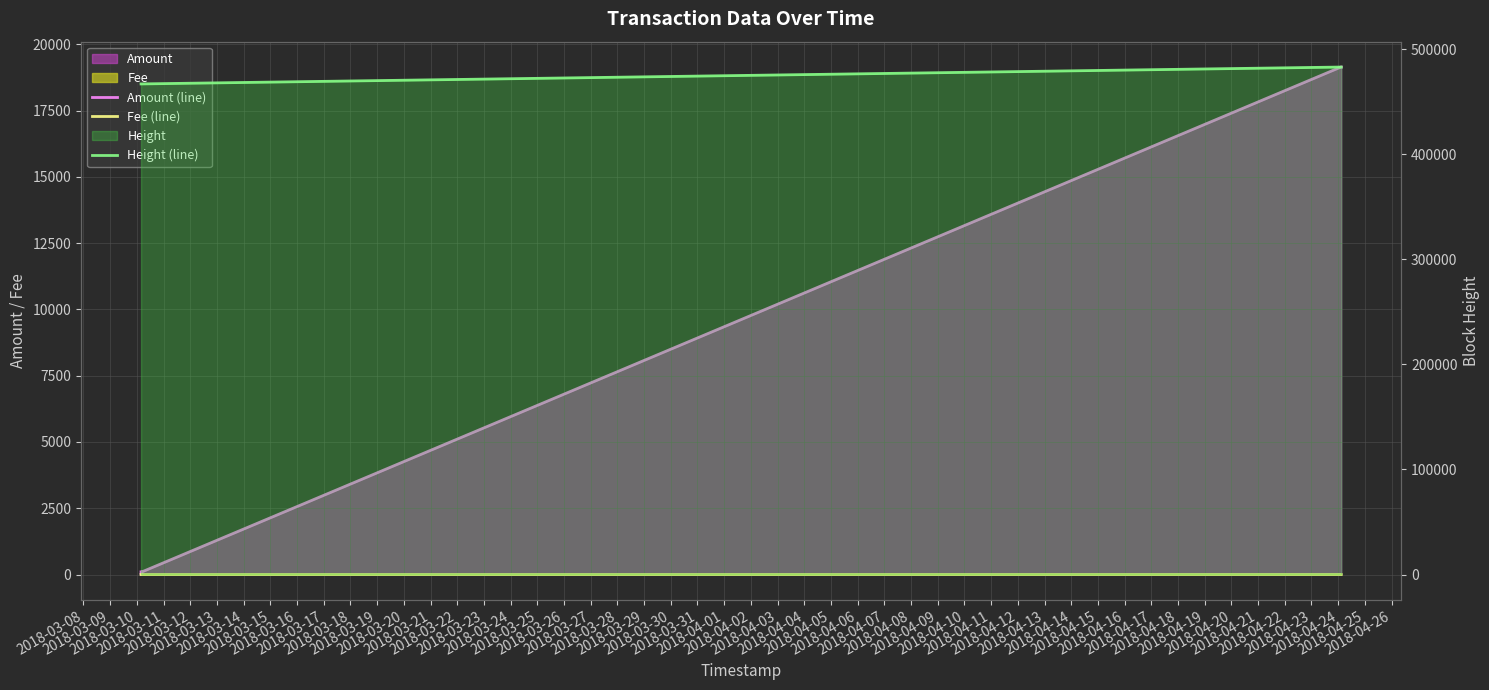

How many lines are shown in the chart?

3